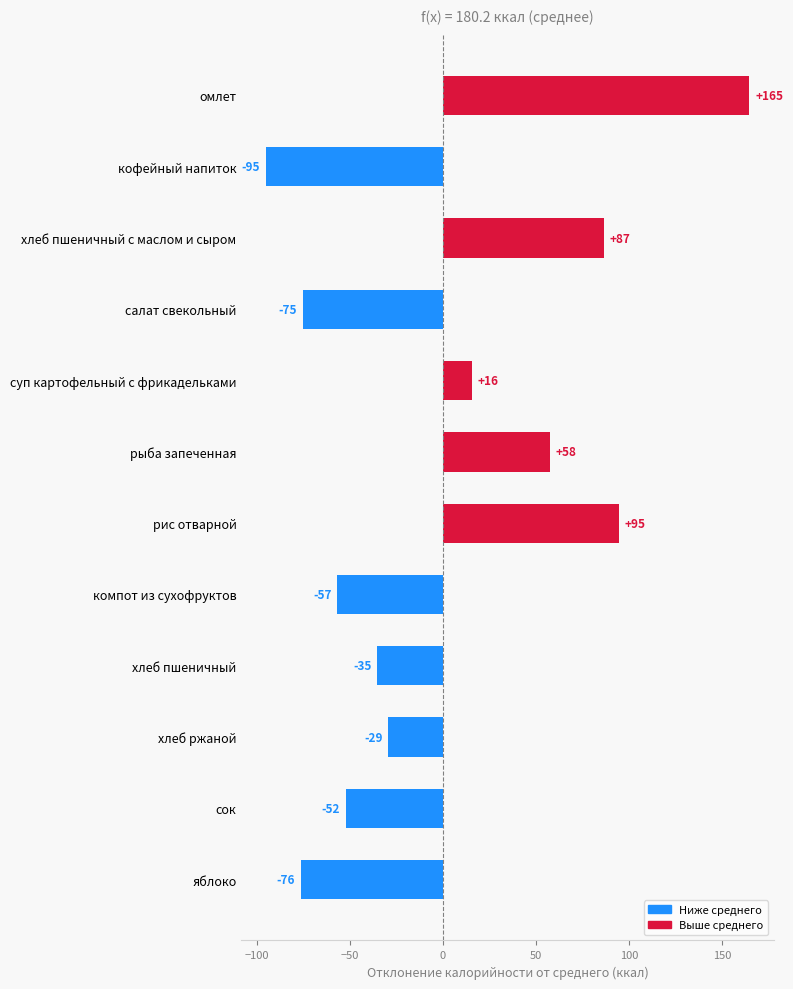

List the labels in order of value, largest first.

омлет, рис отварной, хлеб пшеничный с маслом и сыром, рыба запеченная, суп картофельный с фрикадельками, хлеб ржаной, хлеб пшеничный, сок, компот из сухофруктов, салат свекольный, яблоко, кофейный напиток